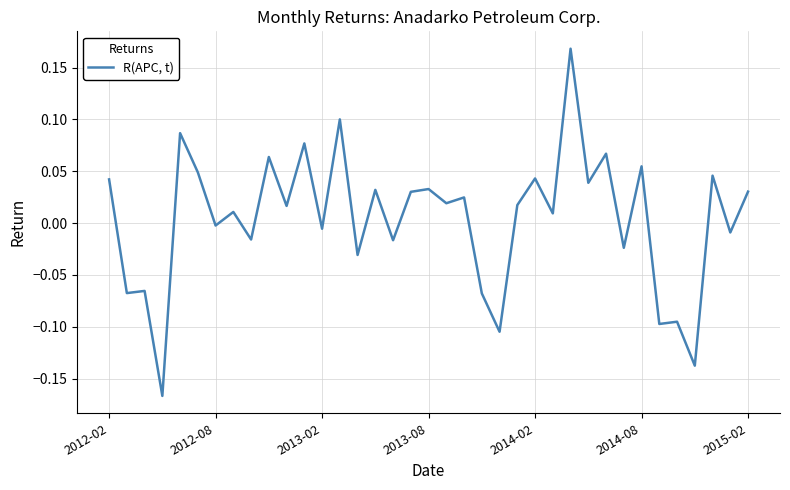

What is the difference between the maximum and minimum values?

0.3